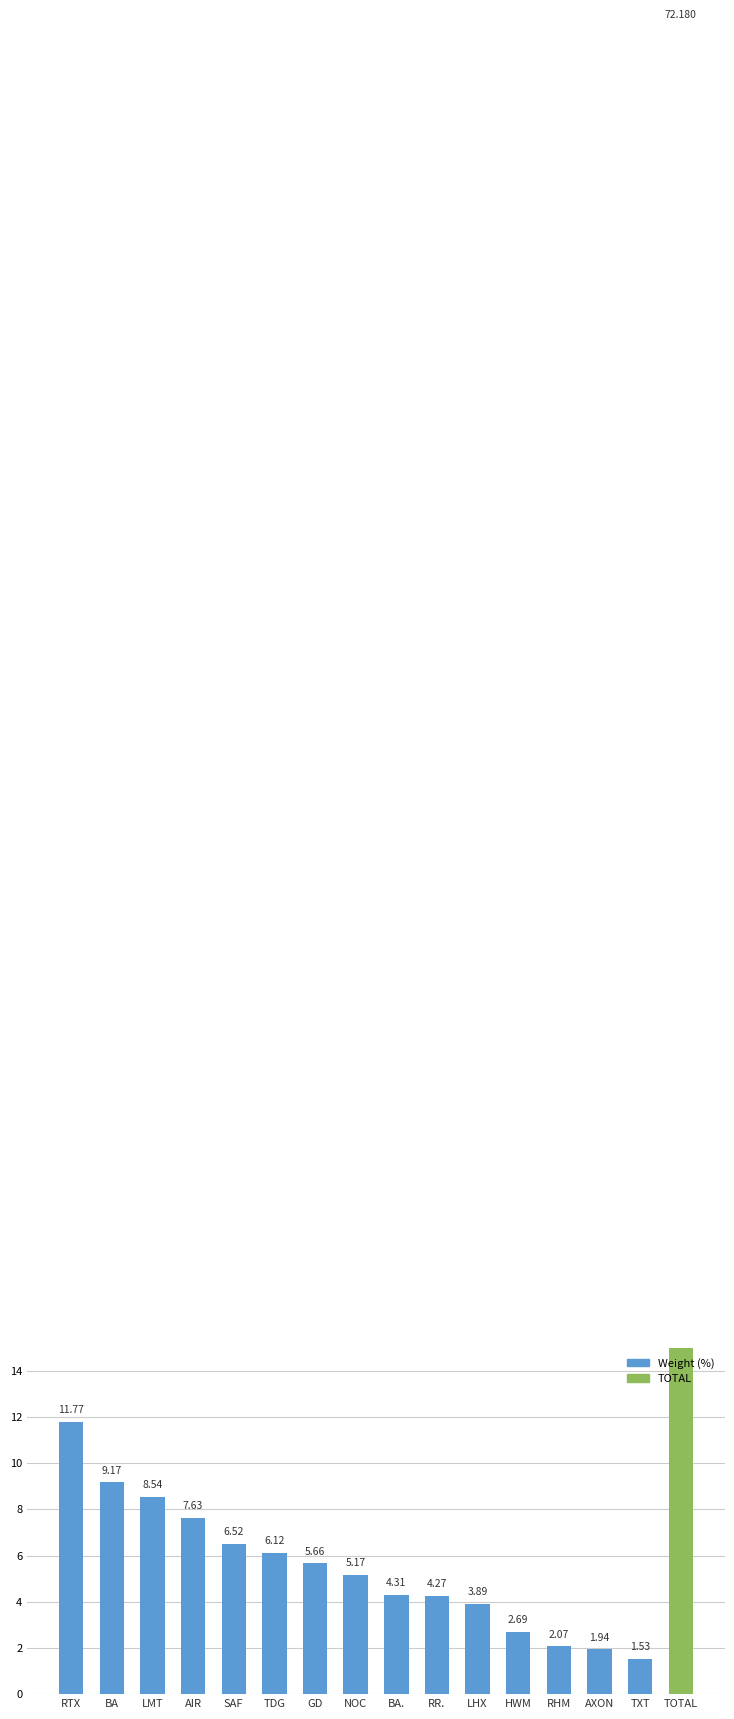

At which label is the value closest to 36?

RTX